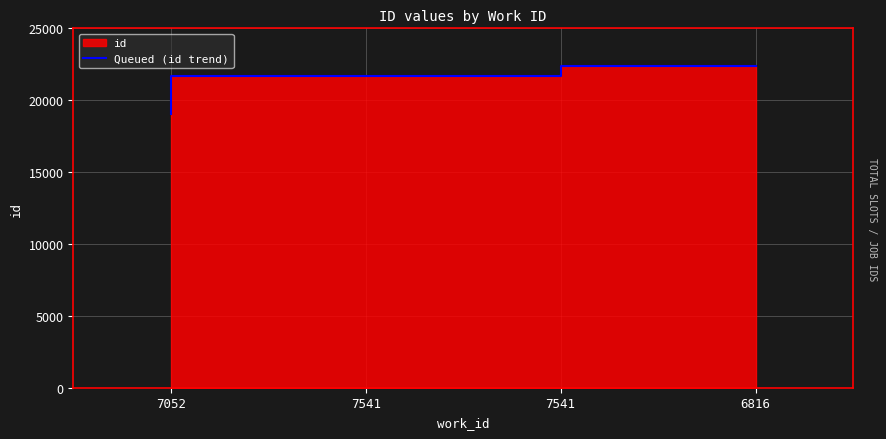

What is the difference between the values at 7541 and 6816?

701